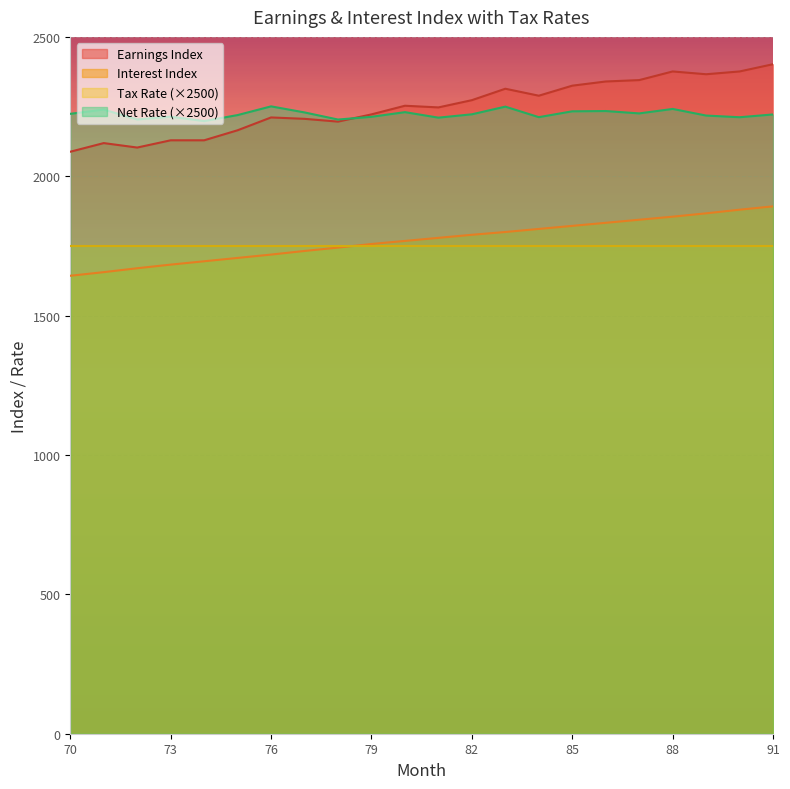

What is the value of the Net Rate (scaled) point at the 21st from the left?

2211.8